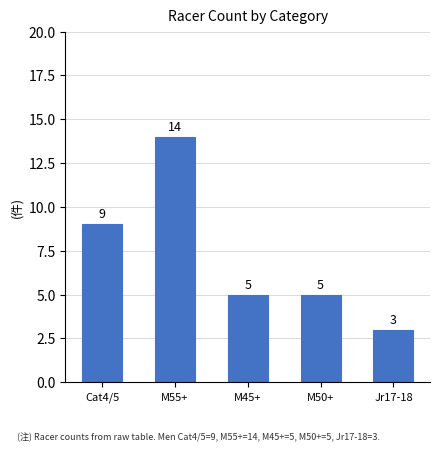

What position from the left is M45+?

3